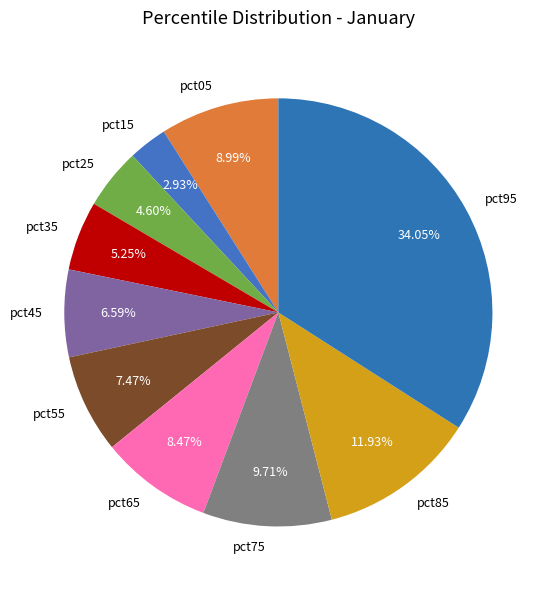

Is there a majority slice in this chart?

No